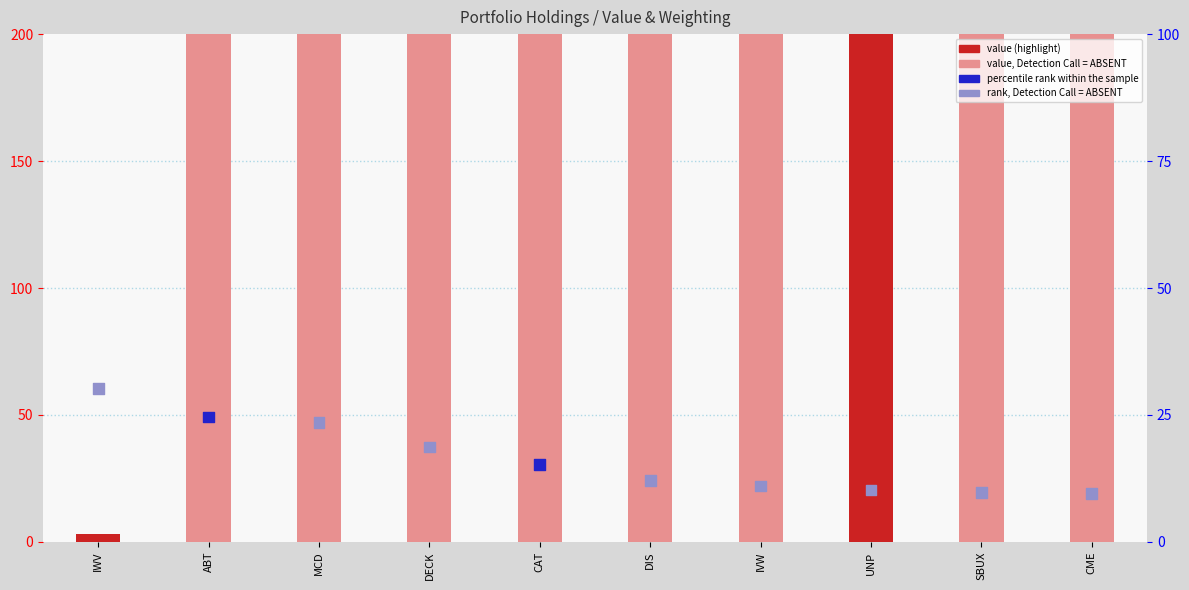

Which series contains the lowest Y value?

value